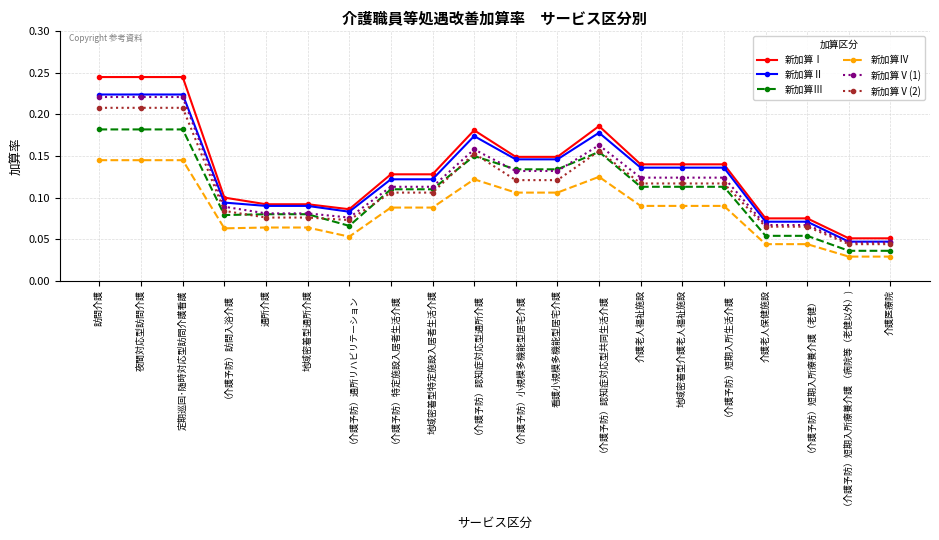

True or false: 新加算Ⅰ has a value of 0.1 at （介護予防）特定施設入居者生活介護.

True